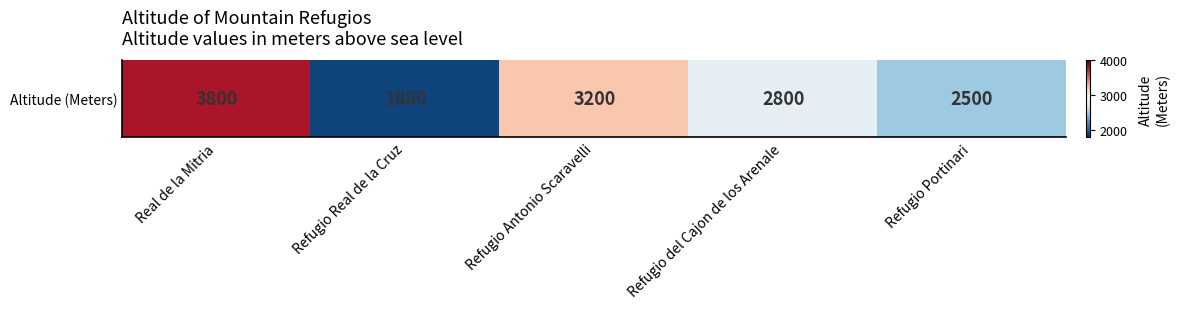

What is the ratio of the value at Refugio Portinari to the value at Refugio del Cajon de los Arenale?

0.9